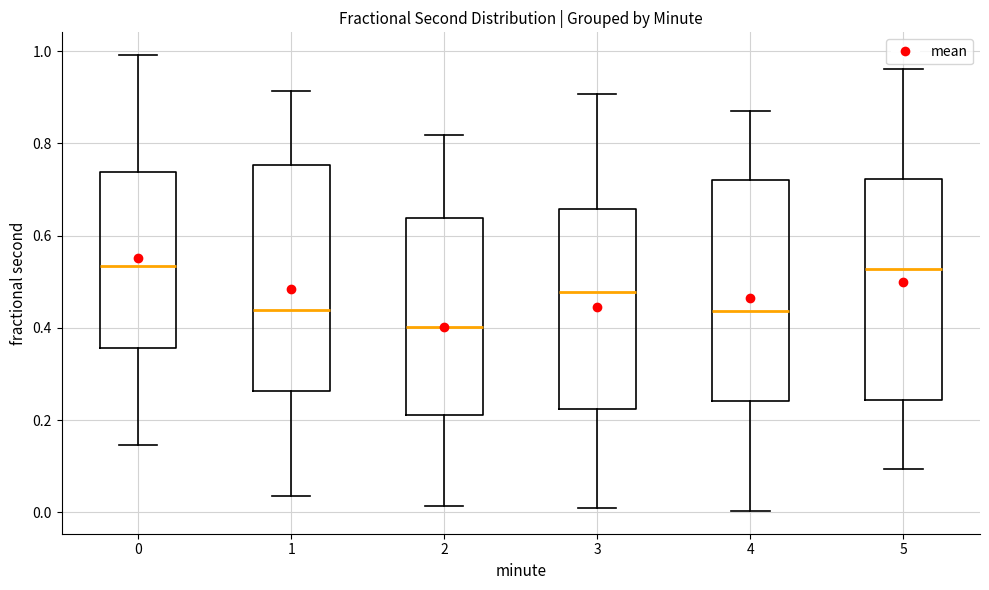

Reading left to right, read every box against the y-axis: the position of its median line, the range the box covers, and the ends of its whiskers. The values are not printed on the chart, so give them approximately, as read against the axis.

0: median 0.54, box 0.36 to 0.74, whiskers 0.14 to 1.00
1: median 0.44, box 0.26 to 0.76, whiskers 0.04 to 0.92
2: median 0.40, box 0.22 to 0.64, whiskers 0.02 to 0.82
3: median 0.48, box 0.22 to 0.66, whiskers 0.00 to 0.90
4: median 0.44, box 0.24 to 0.72, whiskers 0.00 to 0.88
5: median 0.52, box 0.24 to 0.72, whiskers 0.10 to 0.96